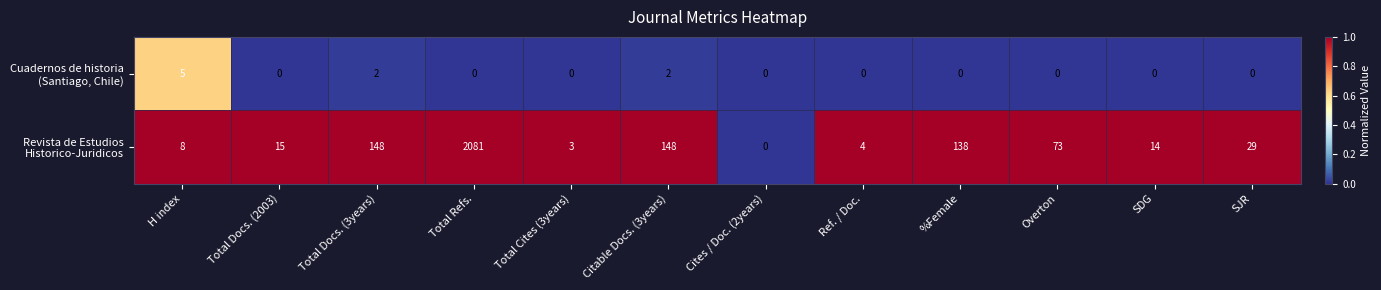

Which category has the highest value across all series?

Total Refs.